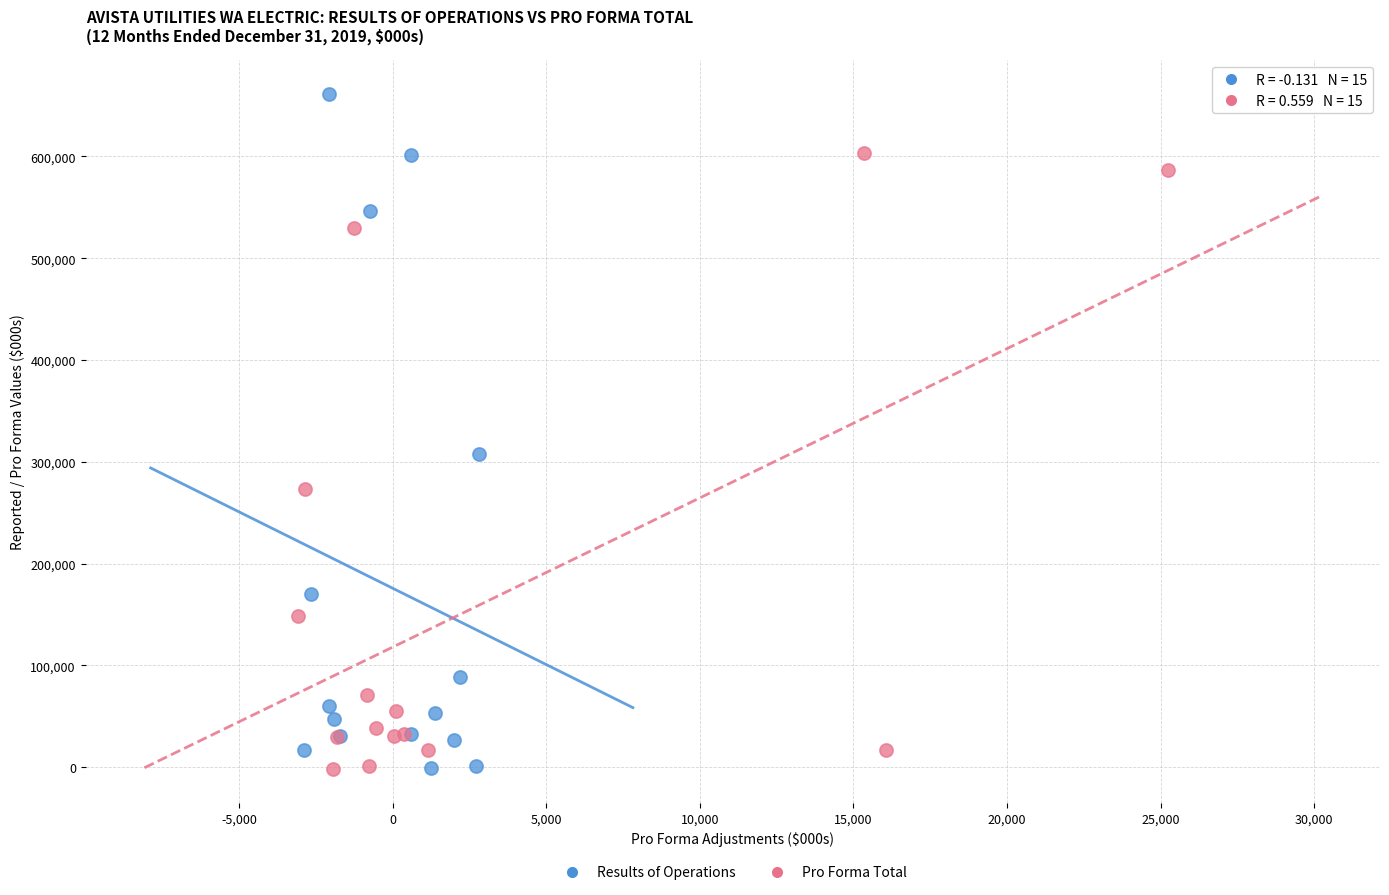

Which series has the widest spread of Y values?

Results of Operations